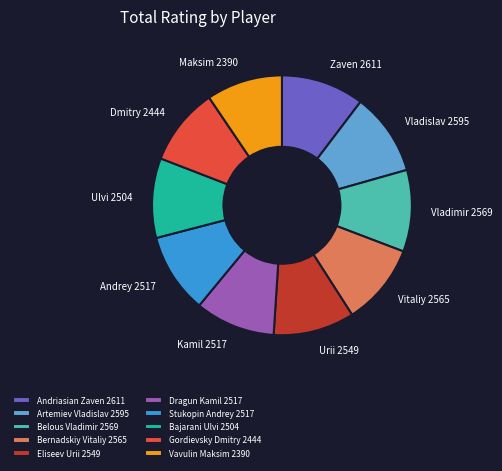

Does Gordievsky Dmitry account for over 50% of the chart?

No